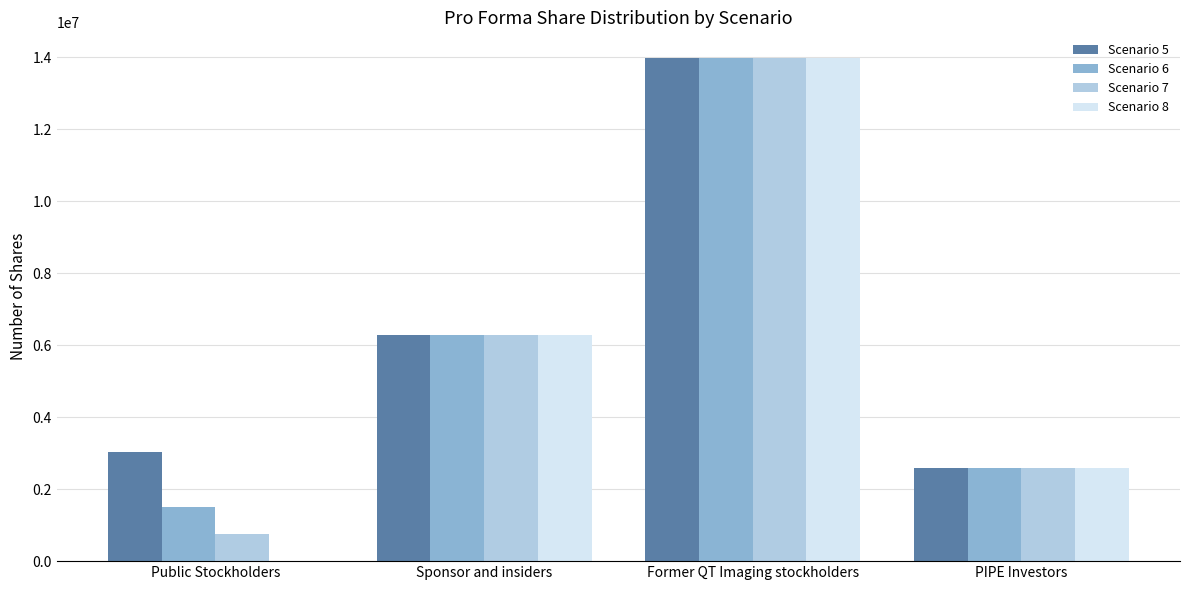

What is the total value across all series at PIPE Investors?

10400000